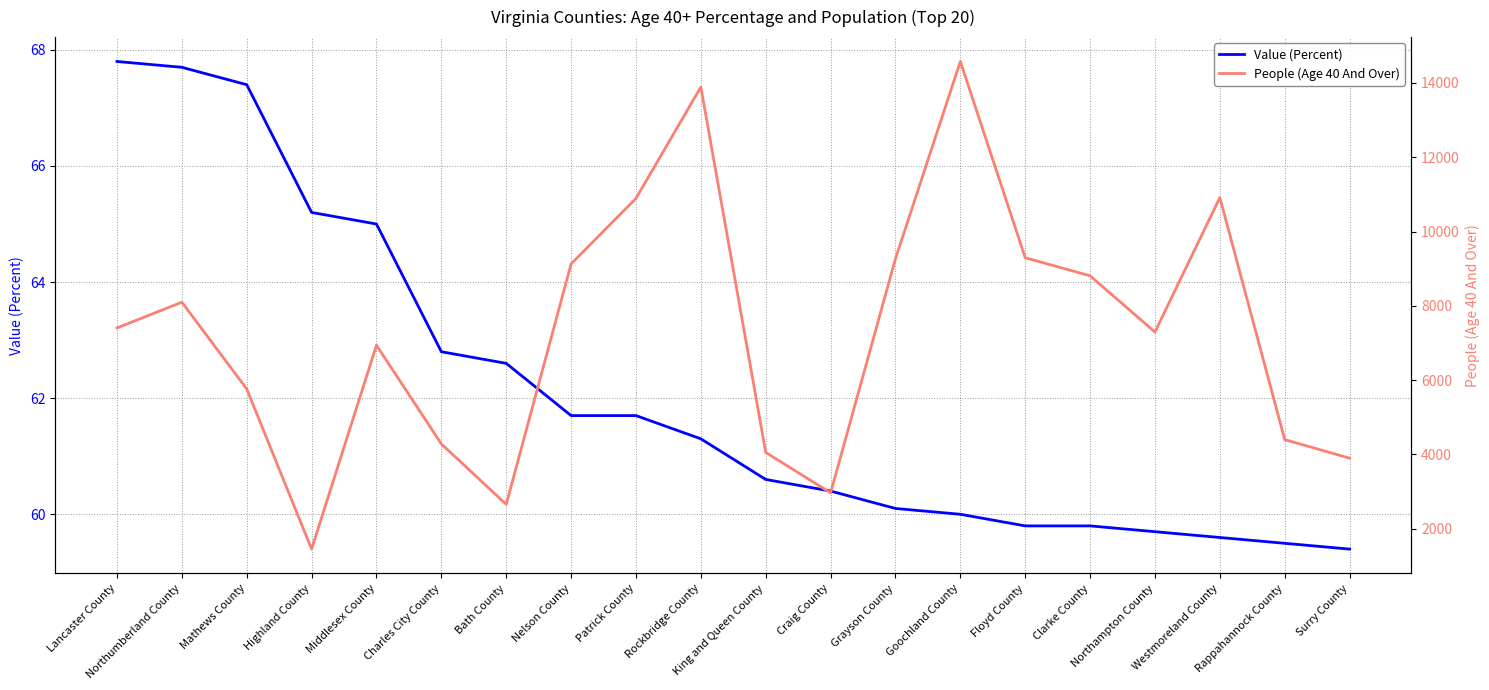

Which category has the highest value across all series?

Goochland County